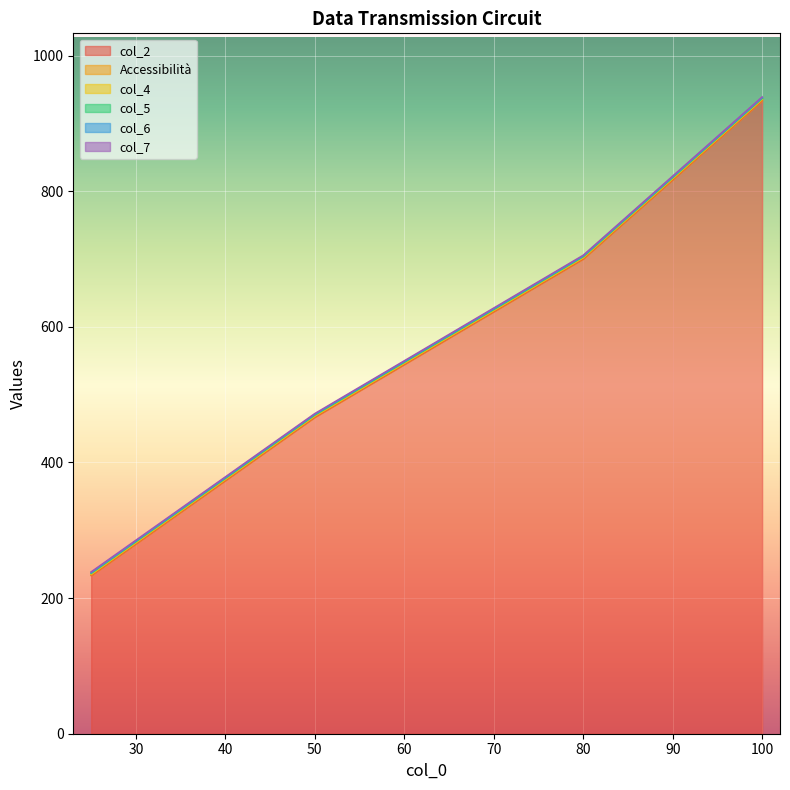

What is the sum of all Accessibilità values?

4.0